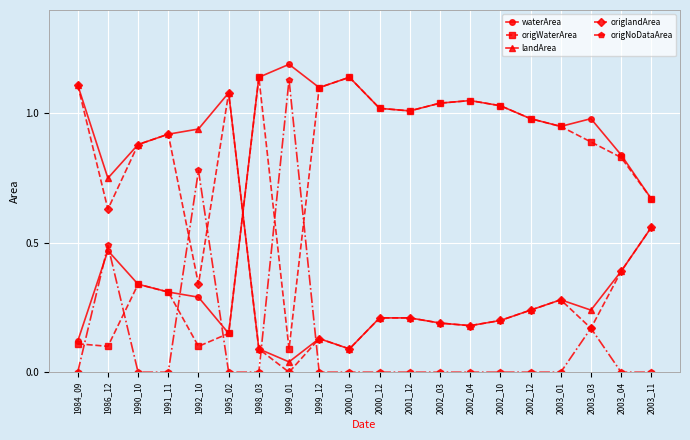

At which category does origNoDataArea reach its first local peak?

1986_12